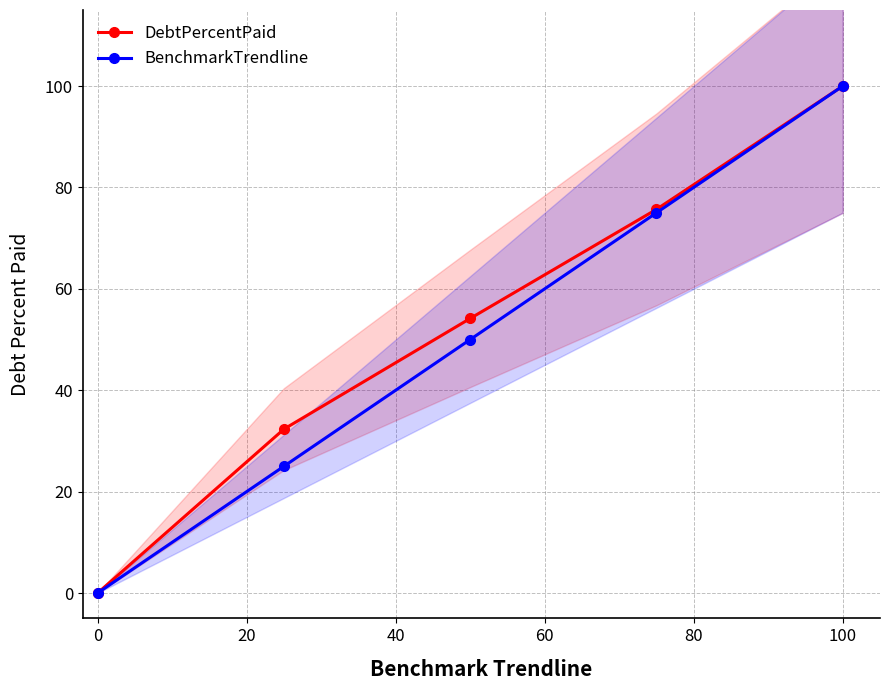

The value of DebtPercentPaid at 100 is 168.6. True or false?

False